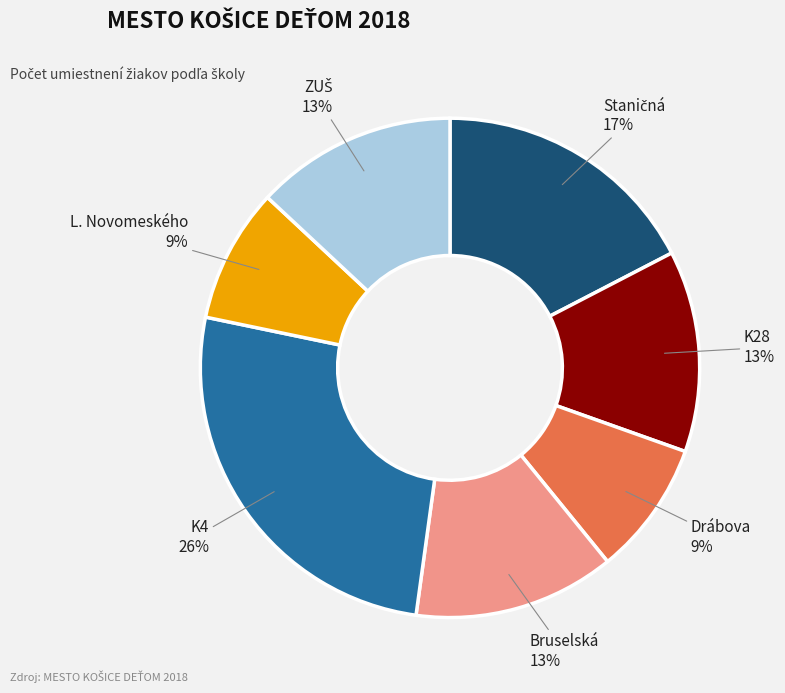

How many slices are in this pie chart?

7